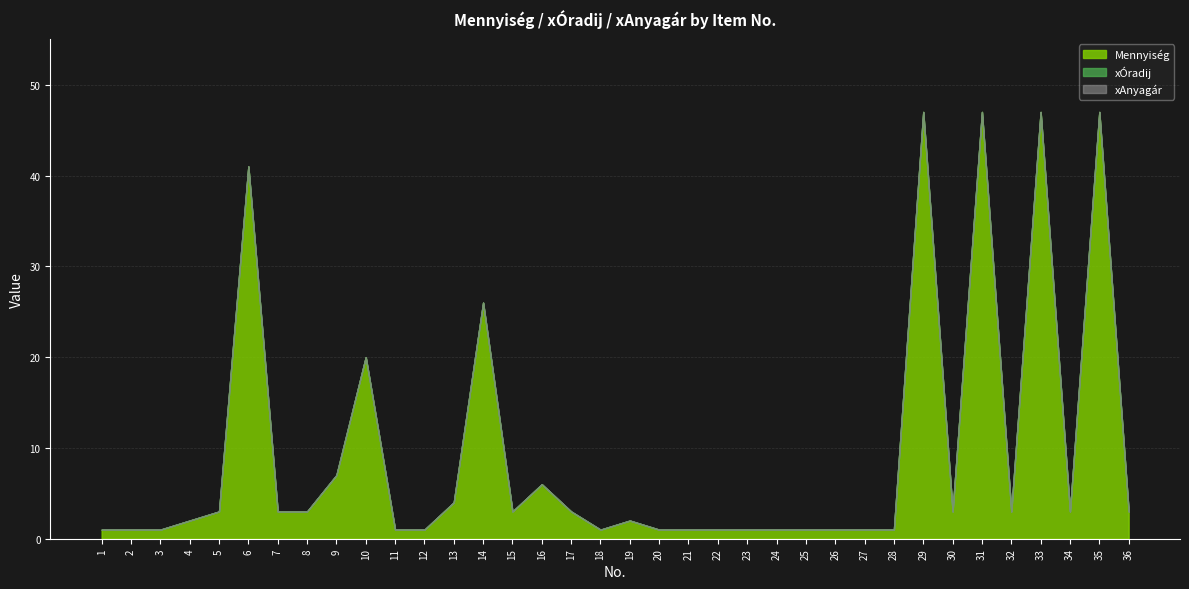

How many lines are shown in the chart?

3